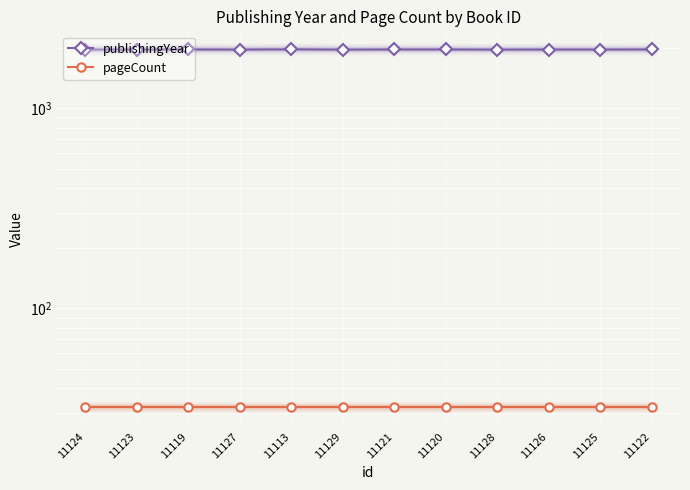

What is the sum of all publishingYear values?

23617